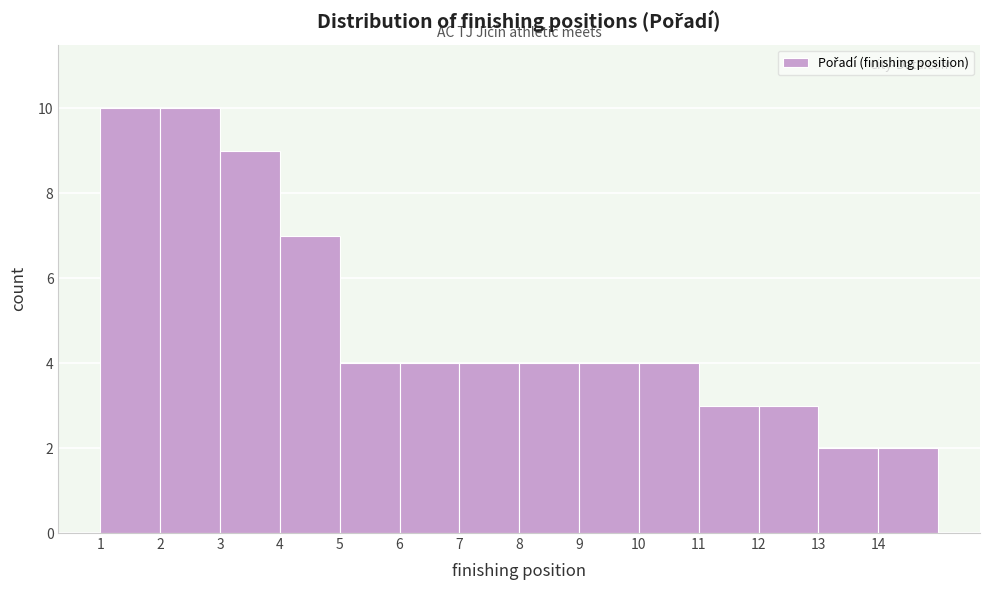

Reading left to right, list every bar in this chart as the range it spans on the x-axis followed by its height. The values are not printed on the chart, so give them approximately, as read against the axis.

1 to 2: 10
2 to 3: 10
3 to 4: 9
4 to 5: 7
5 to 6: 4
6 to 7: 4
7 to 8: 4
8 to 9: 4
9 to 10: 4
10 to 11: 4
11 to 12: 3
12 to 13: 3
13 to 14: 2
14 to 15: 2